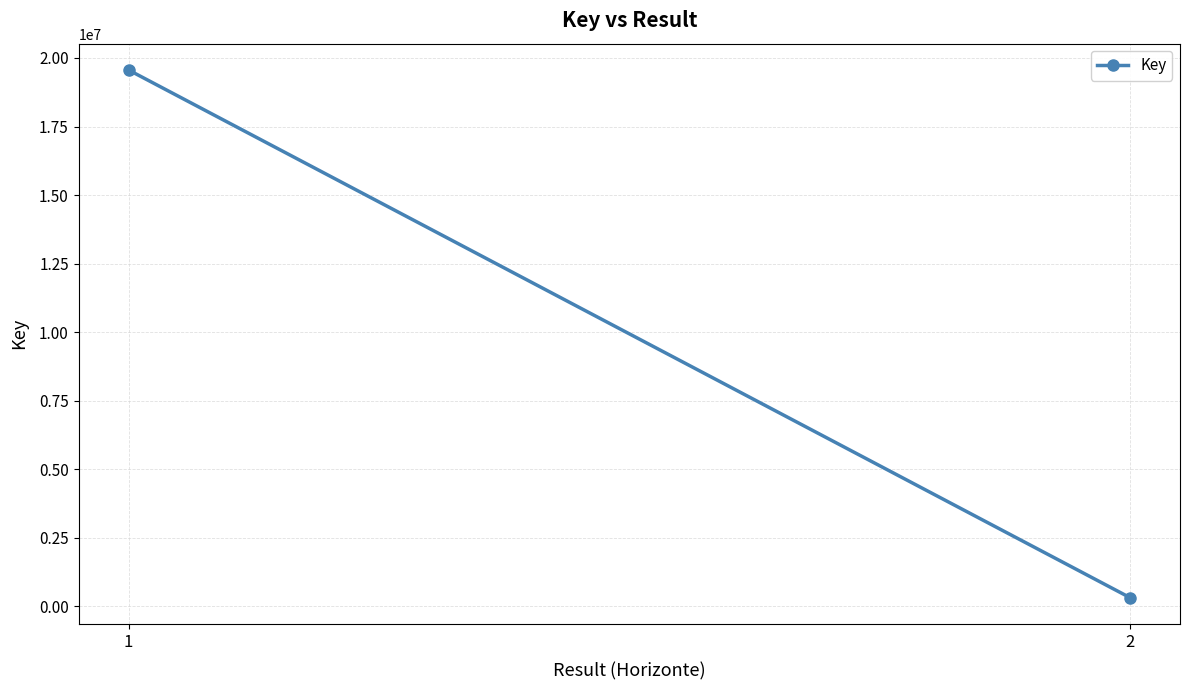

What is the minimum value shown in the chart?

315644